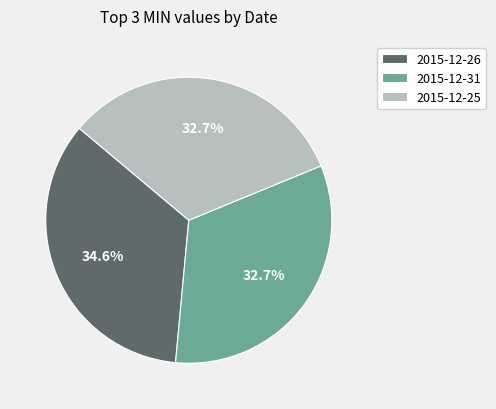

Between 2015-12-26 and 2015-12-25, which is larger?

2015-12-26